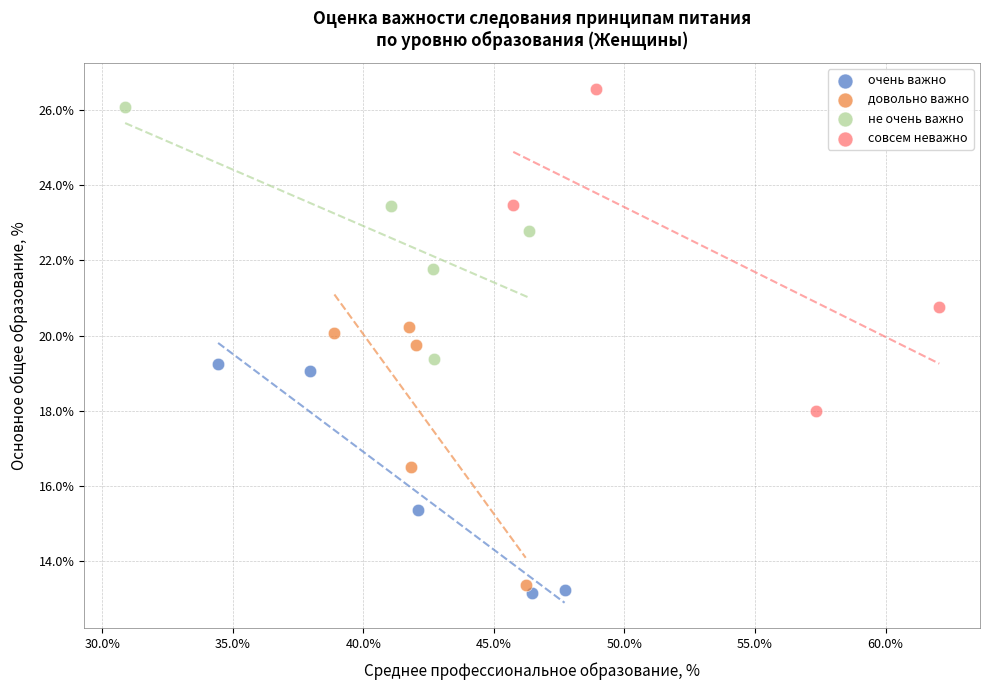

Which series has the largest Y range (max minus min)?

совсем неважно